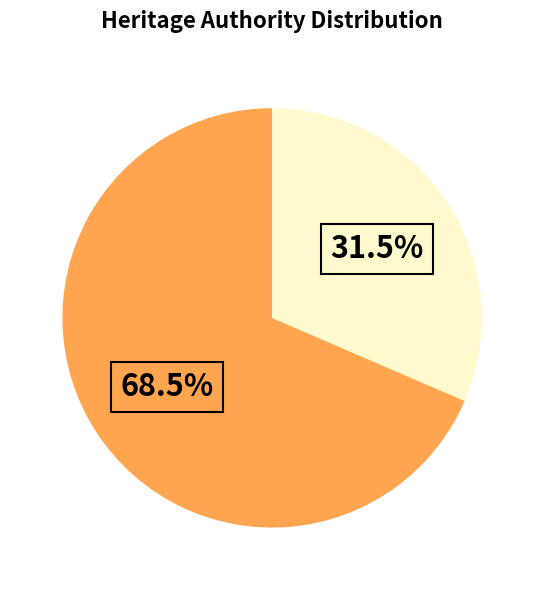

How many slices are in this pie chart?

2